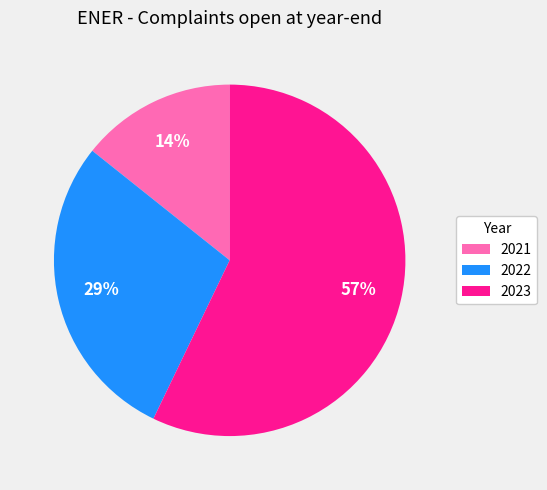

Which slice is the smallest?

2021